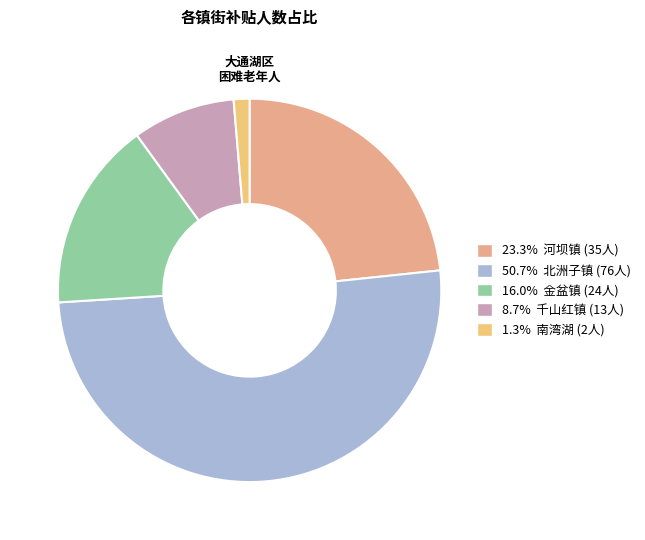

How many slices are in this pie chart?

5